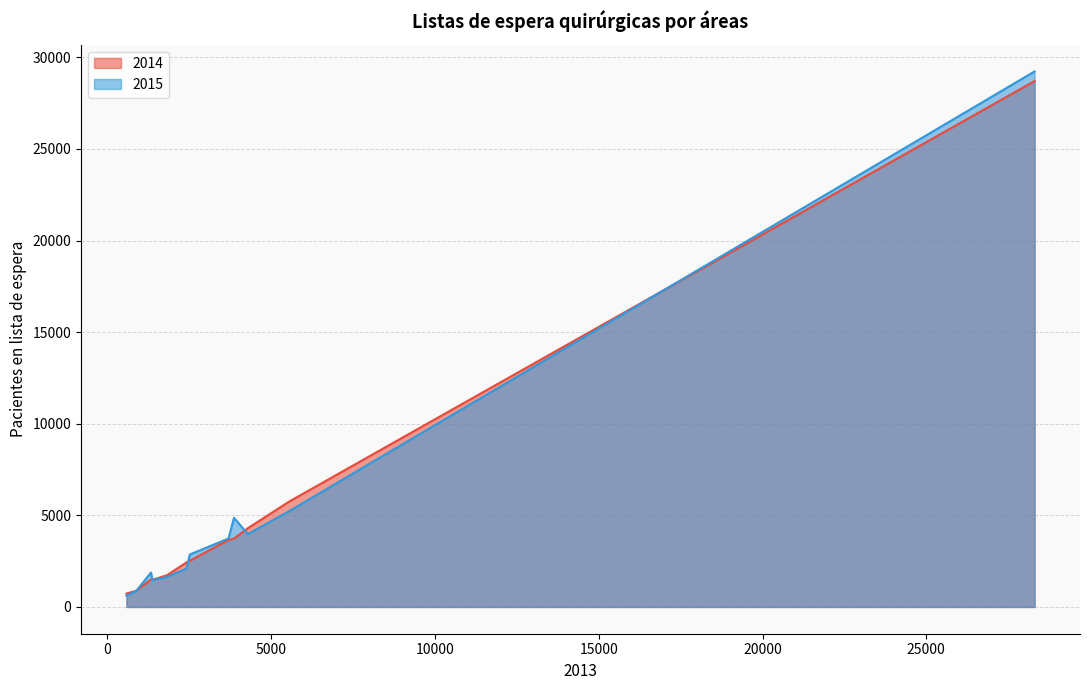

True or false: 2015 and 2014 intersect in this chart.

True